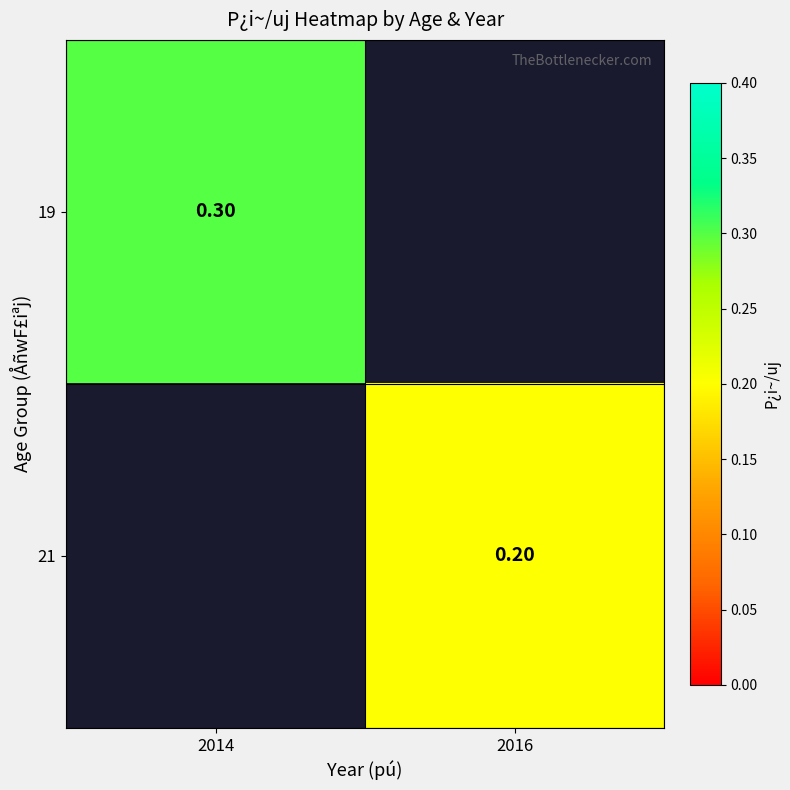

List the series in order of their peak value, highest first.

19, 21